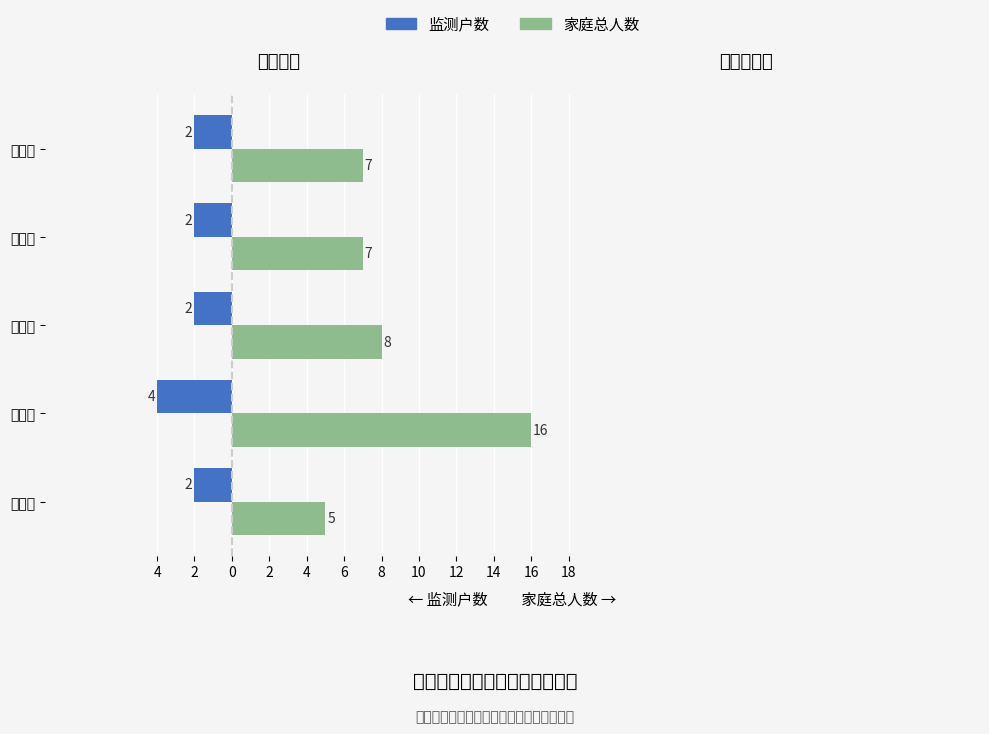

What is the value of the 监测户数 bar at the 4th from the left?

-4